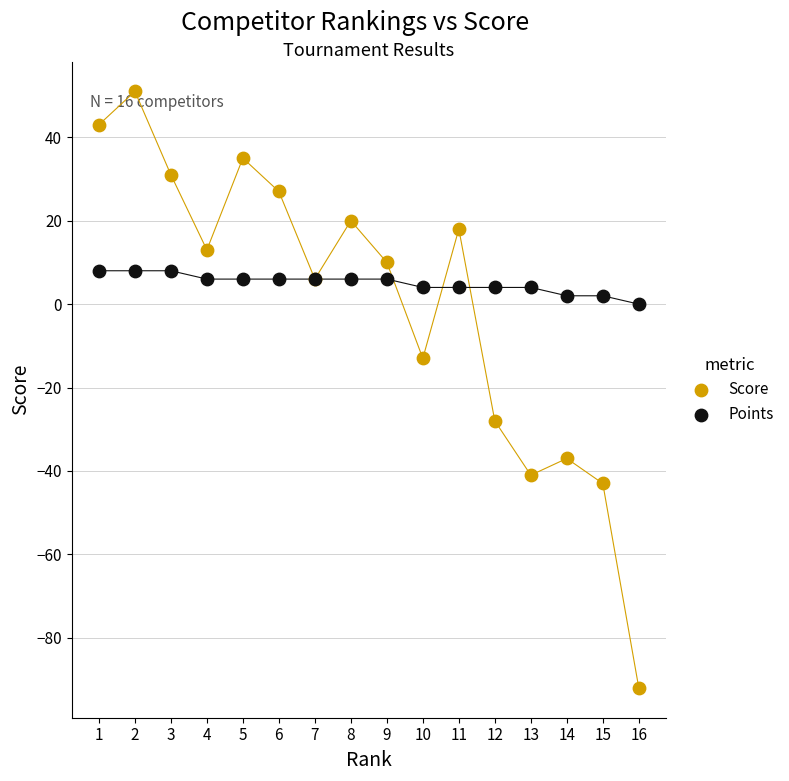

Which series contains the highest Y value?

Score